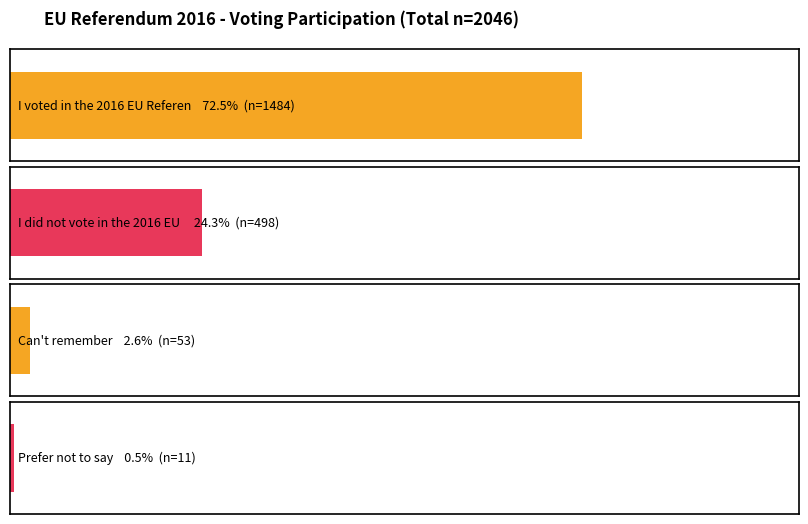

Is the value of I voted in the 2016 EU Referendum at Total greater than the value of Prefer not to say at Yorkshire and the Humber?

Yes